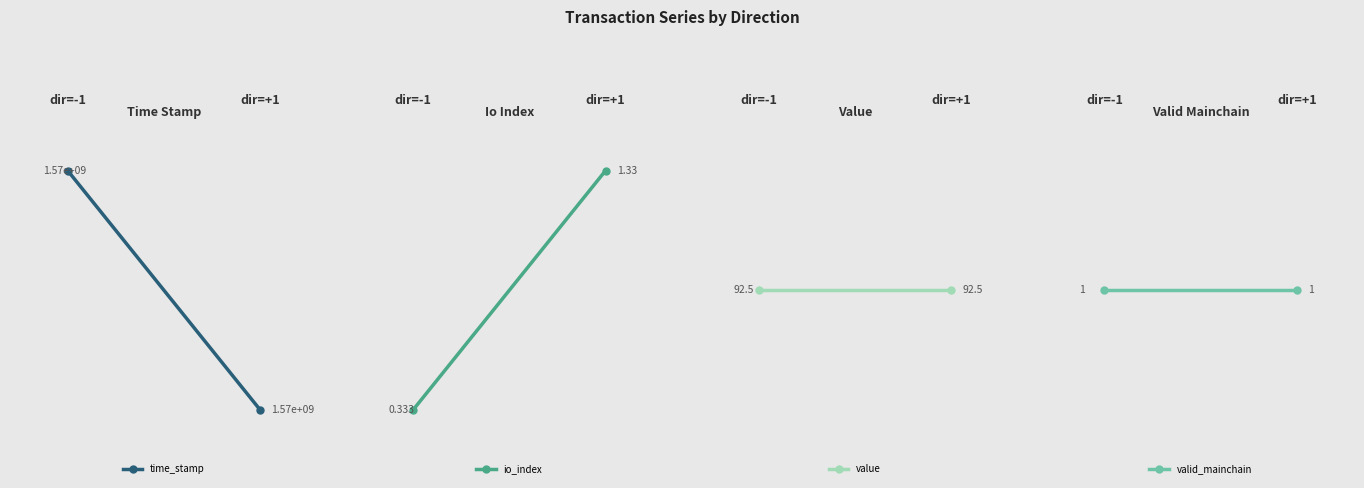

Rank the categories by value value from lowest to highest.

0, 1